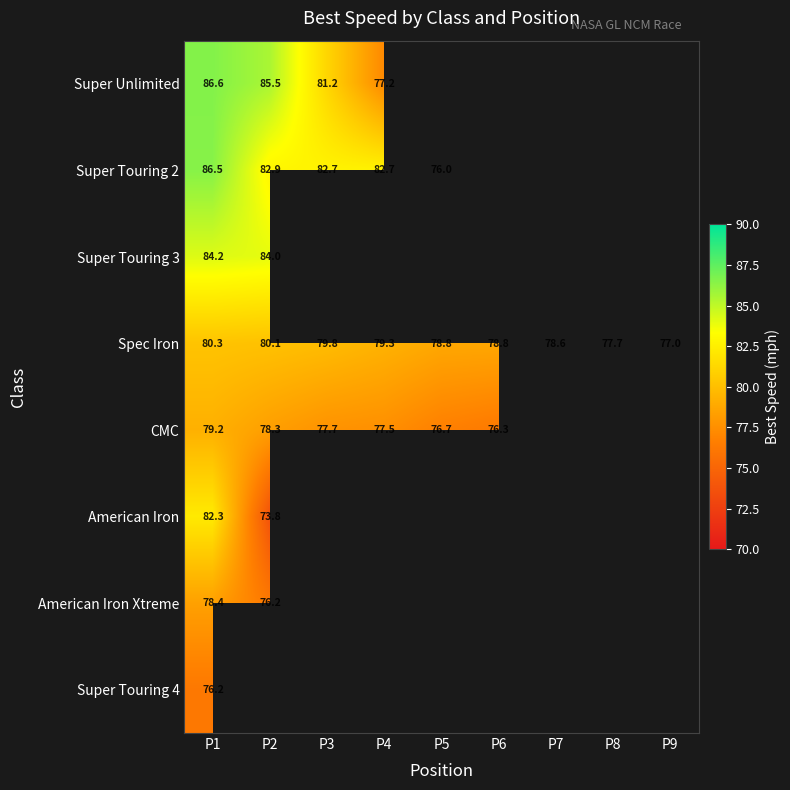

Rank the series by their maximum value, from lowest to highest.

Super Touring 4, American Iron Xtreme, CMC, Spec Iron, American Iron, Super Touring 3, Super Touring 2, Super Unlimited